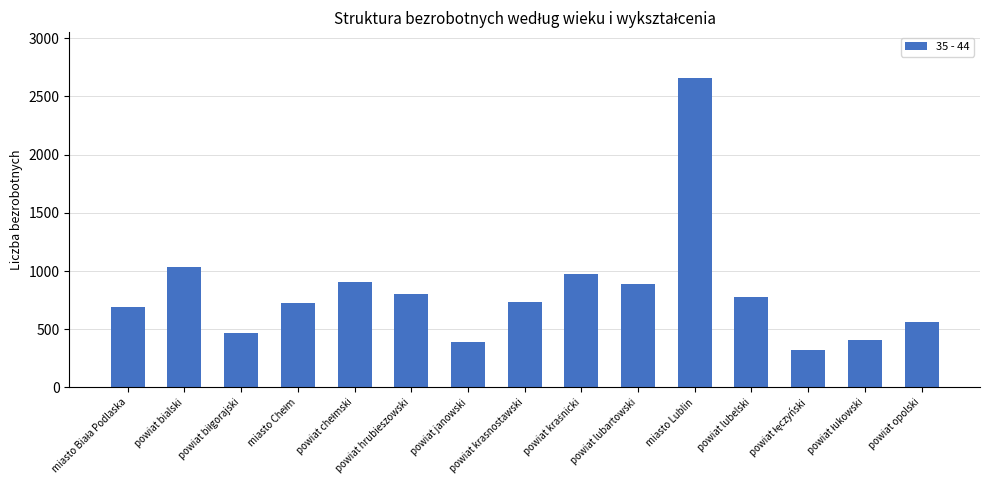

True or false: the data shows 220 at powiat opolski.

False